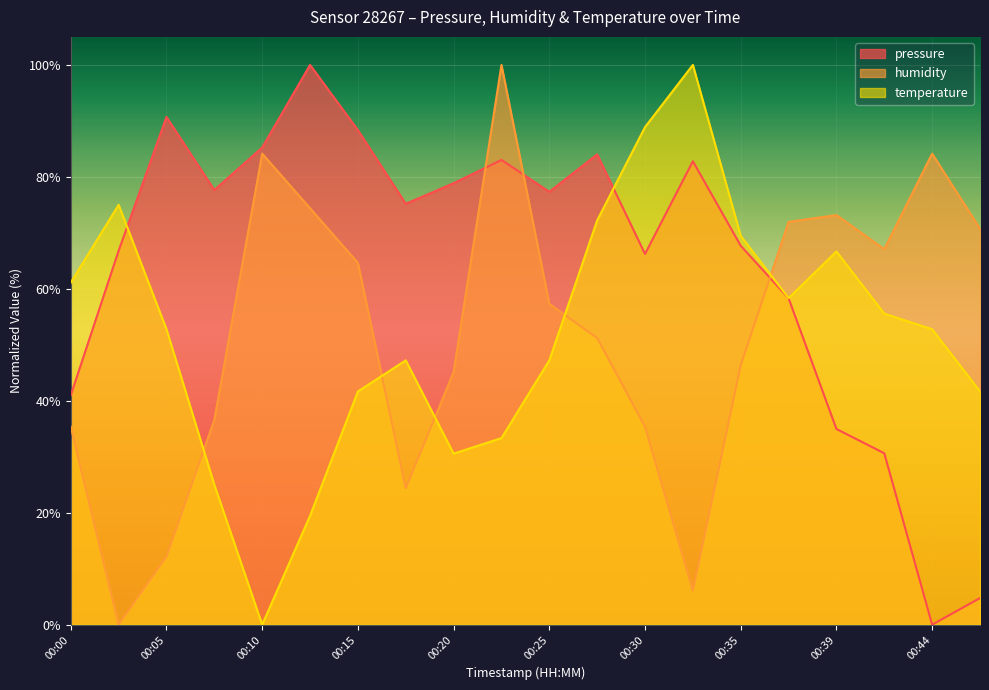

Count the number of categories in the chart.

20